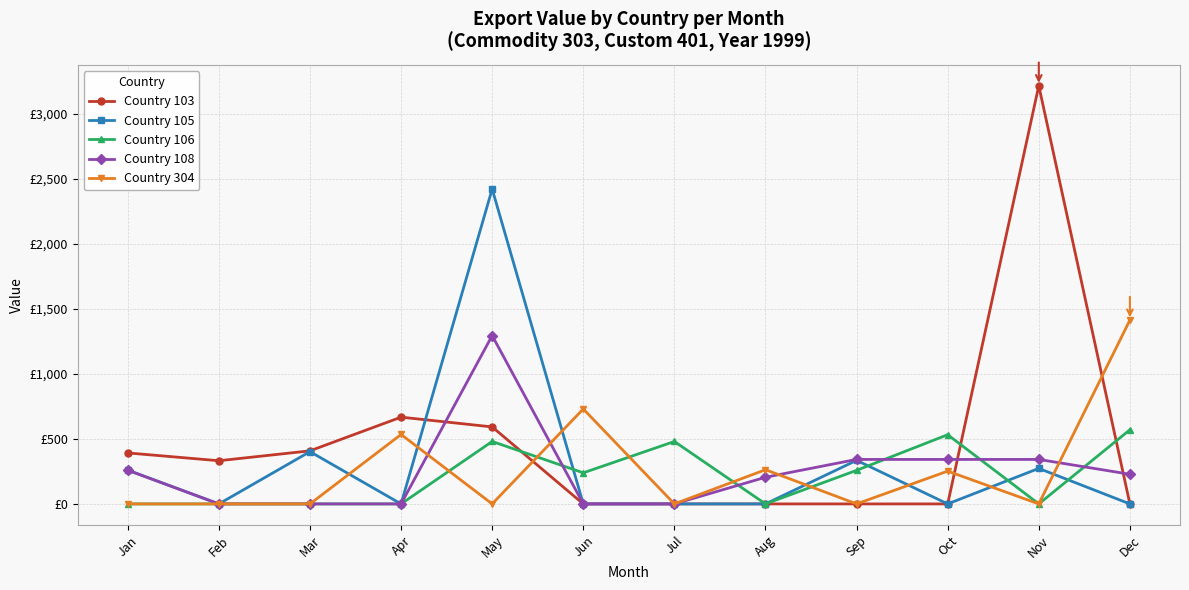

Rank the categories by Country 108 value from lowest to highest.

Feb, Mar, Apr, Jun, Jul, Aug, Dec, Jan, Sep, Oct, Nov, May